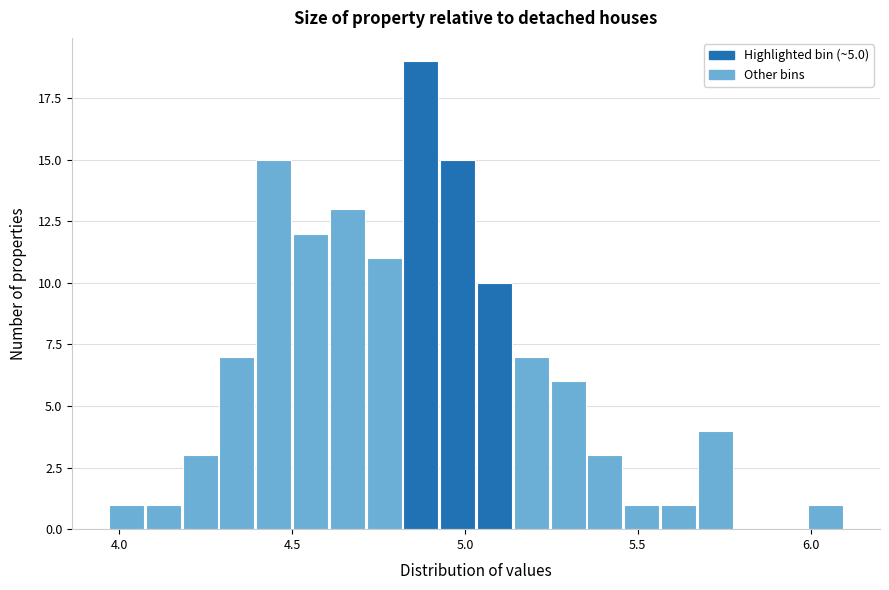

Read against the x-axis, roughly where is the centre of the tallest bar?

4.85